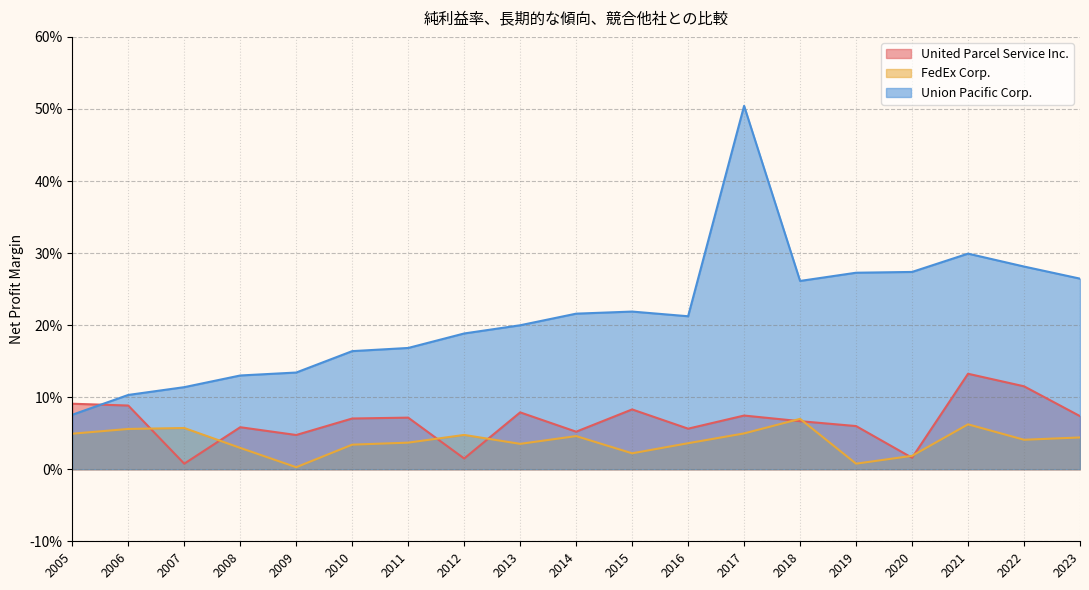

Which has a higher value, 2006 or 2016?

2006